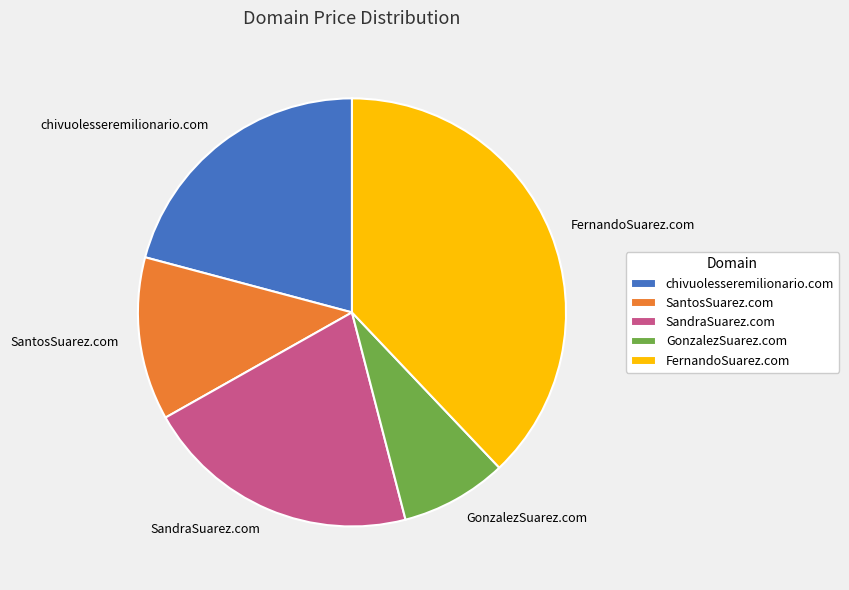

Which category has the biggest portion of the pie?

FernandoSuarez.com